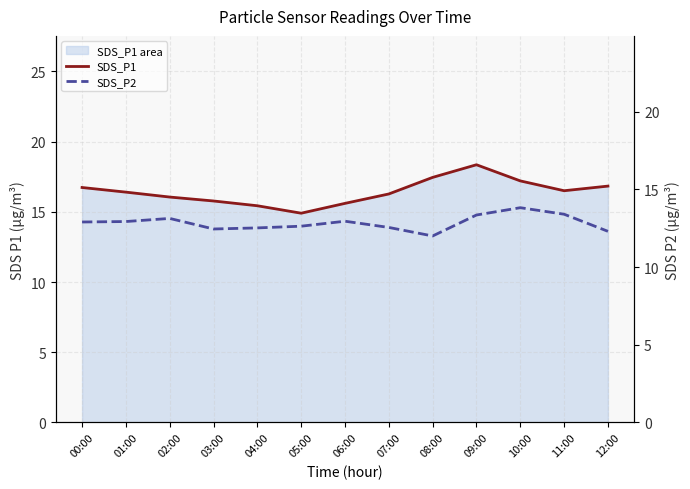

What is the greatest value displayed?

18.4